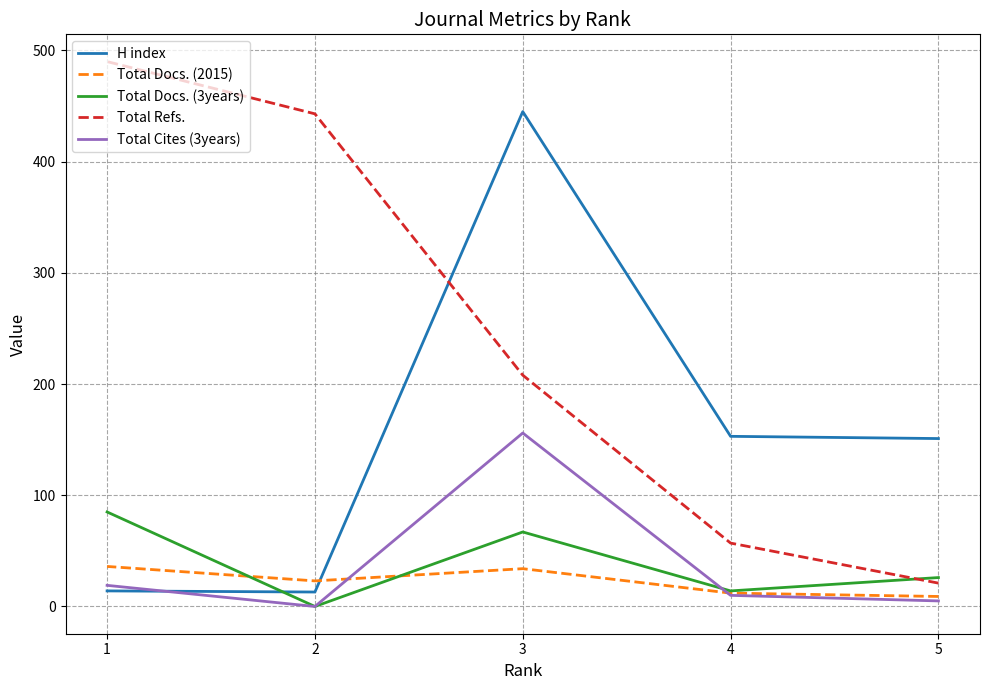

How many times do H index and Total Docs. (3years) cross each other?

1